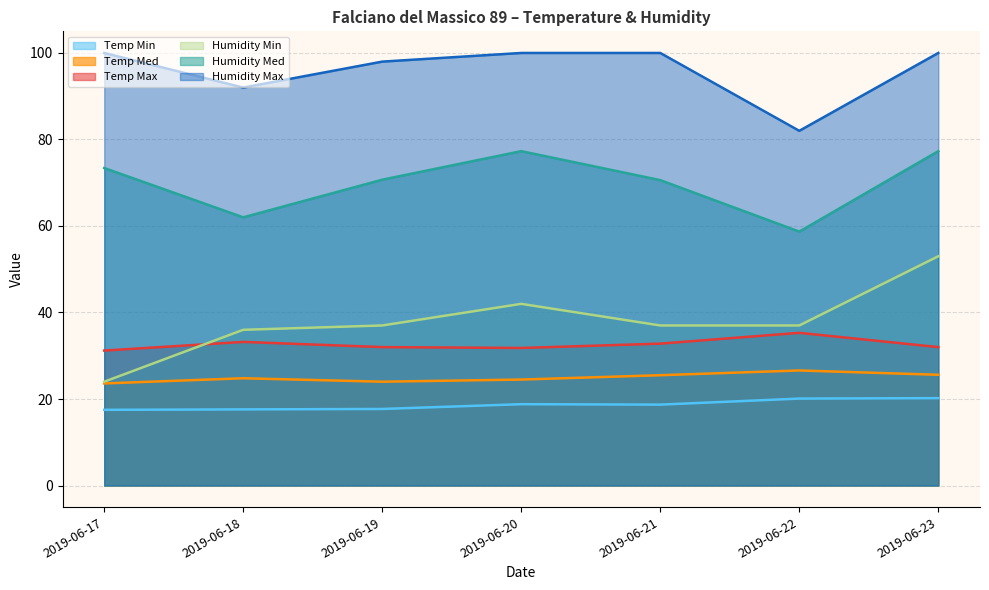

What is the average value of the Temp Max series?

32.6